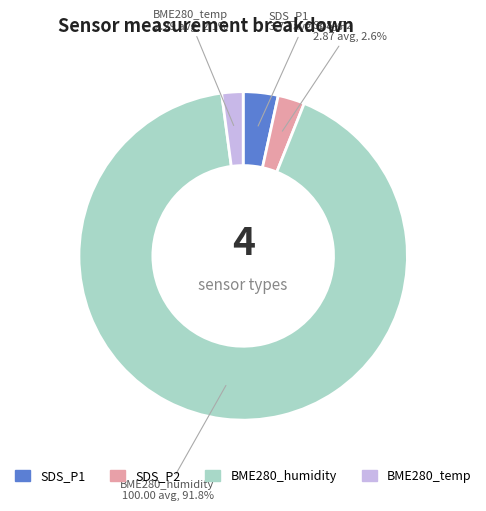

Between SDS_P1 and SDS_P2, which is larger?

SDS_P1